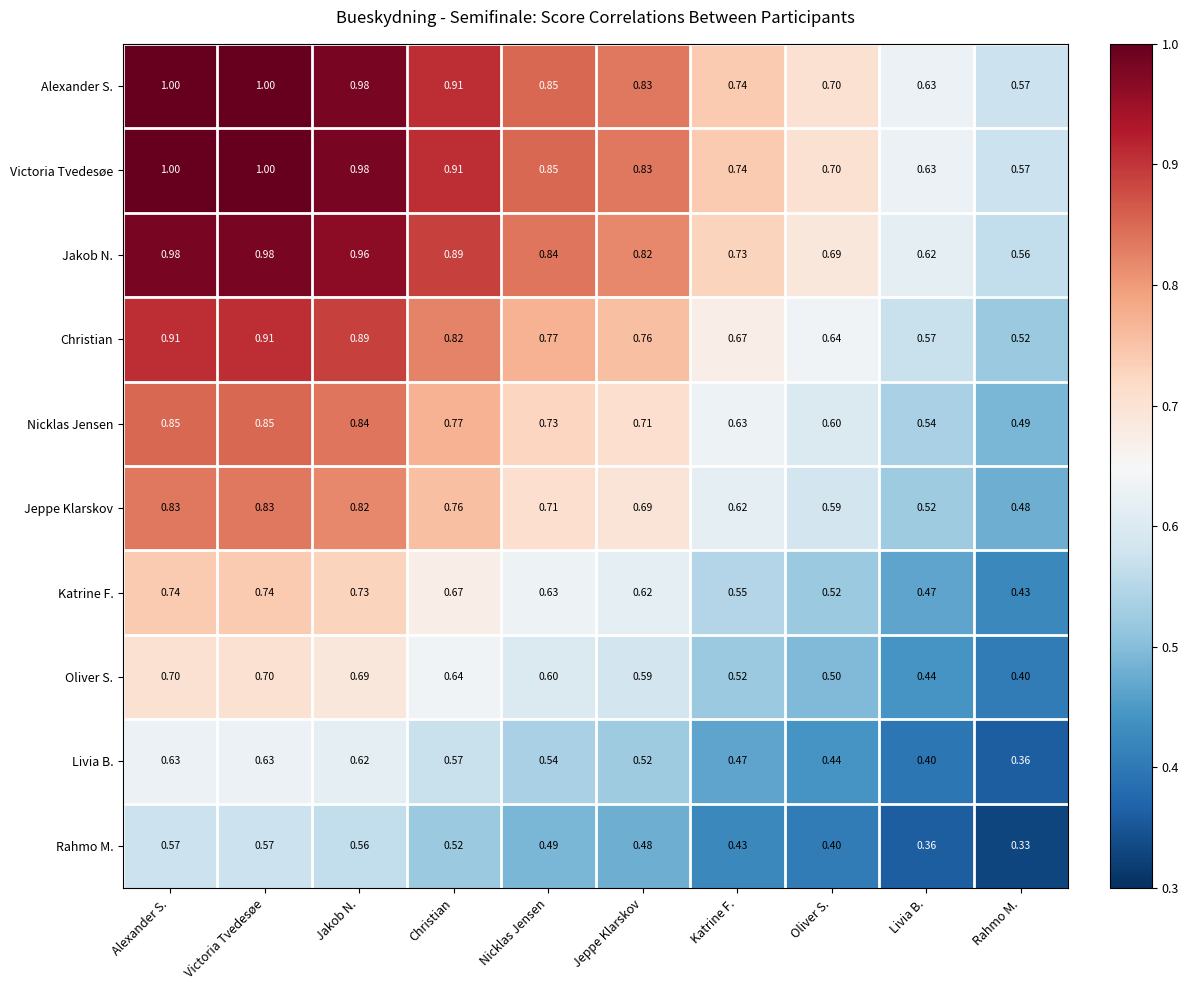

Where is Alexander S. nearest to the value 0?

Rahmo M.